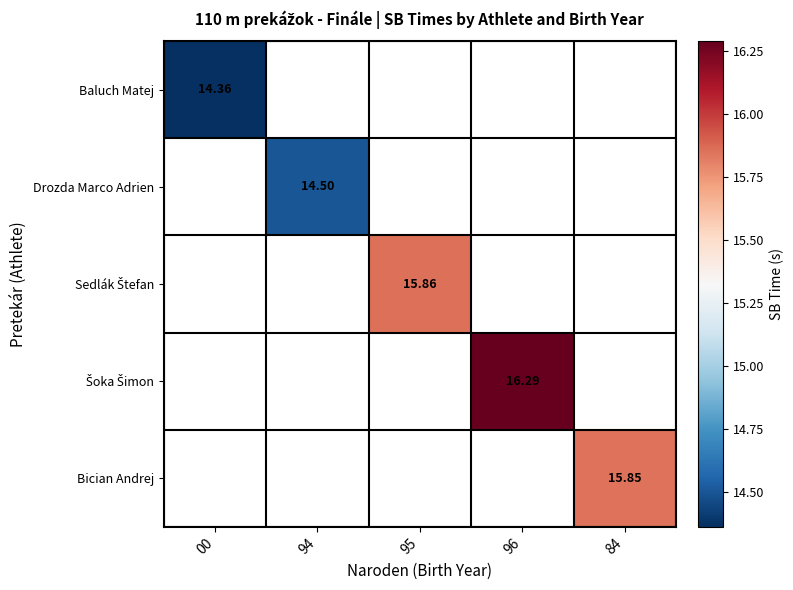

The value of Bician Andrej at 84 is 22.2. True or false?

False